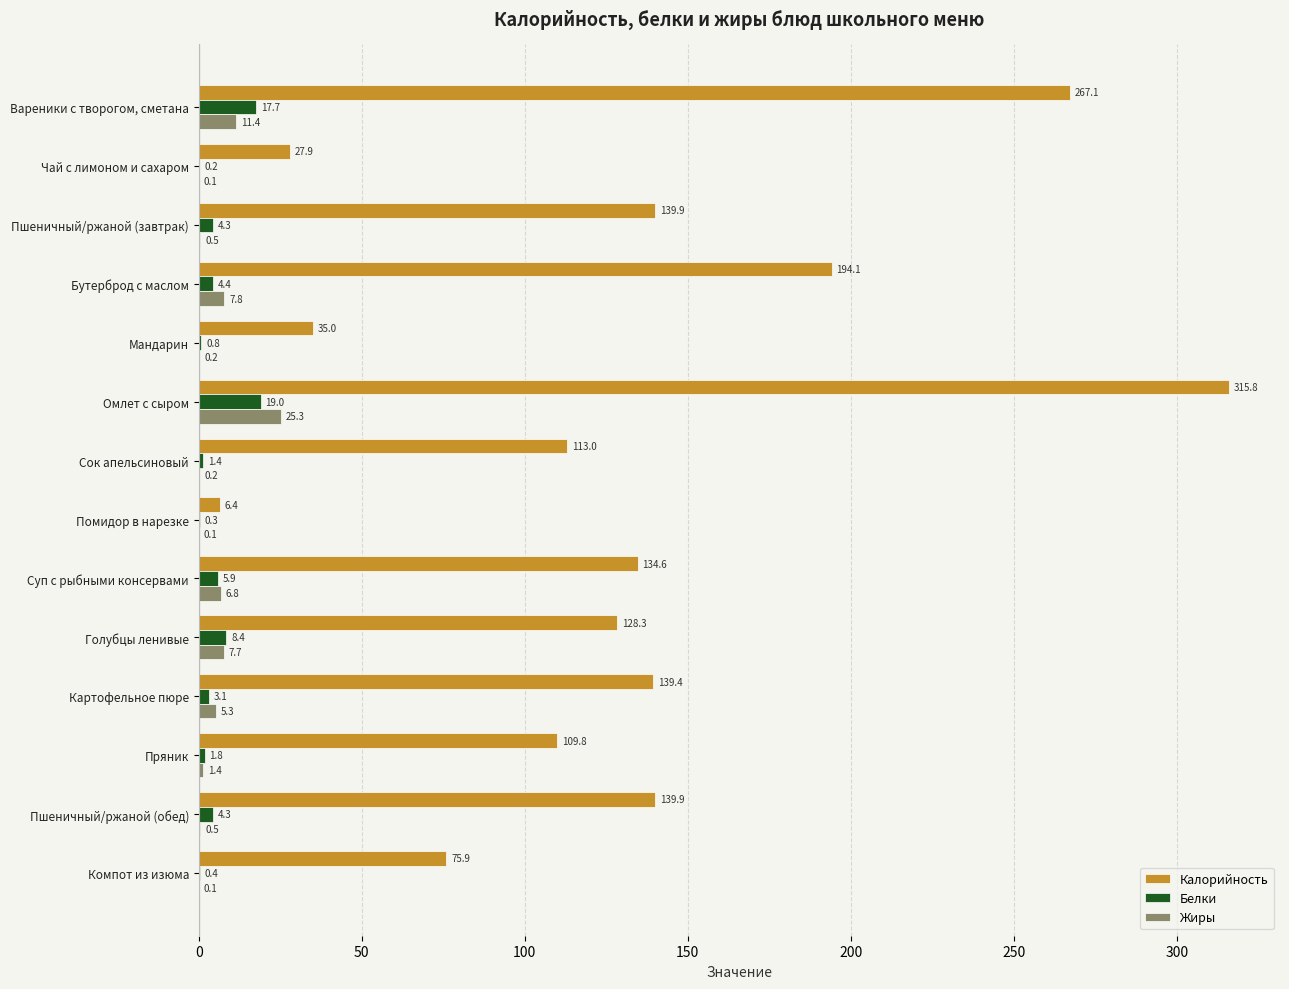

At which label does Белки reach its peak?

Омлет с сыром